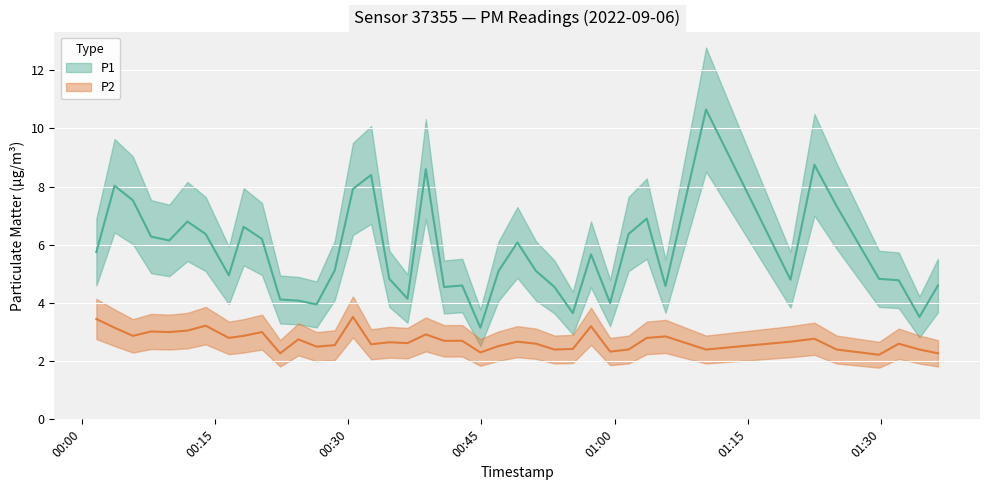

Which label corresponds to the largest value in the chart?

2022-09-06T01:10:19